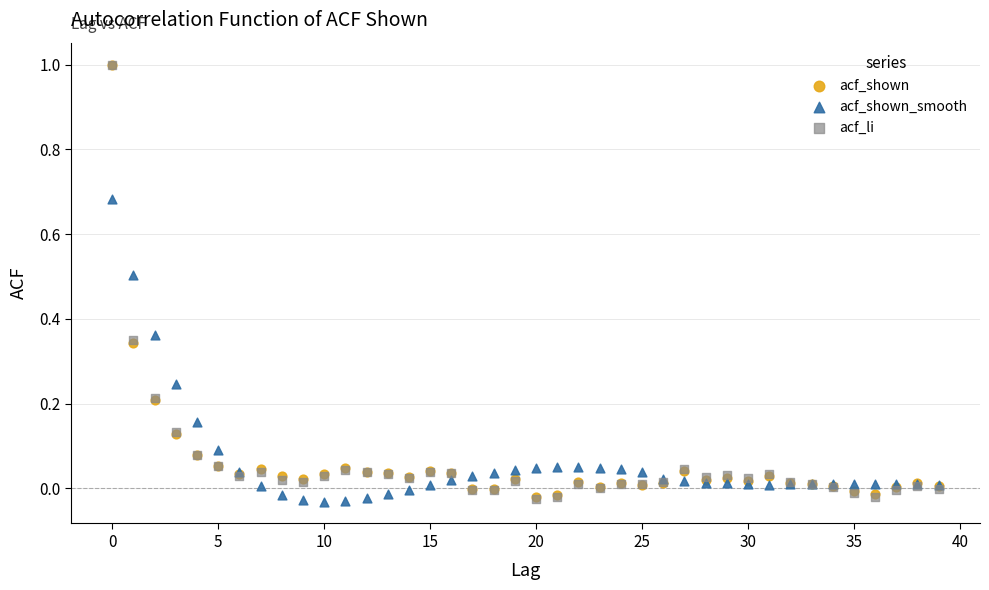

What are all the series names shown in the legend?

acf_shown, acf_shown_smooth, acf_li